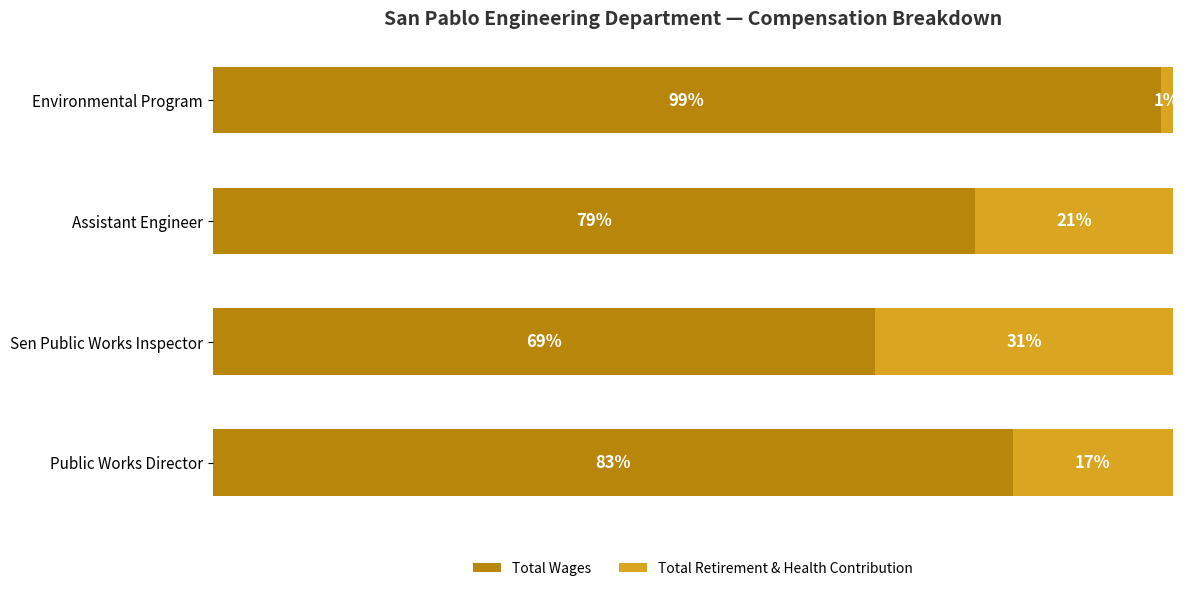

At which label does Total Wages reach its minimum?

Sen Public Works Inspector